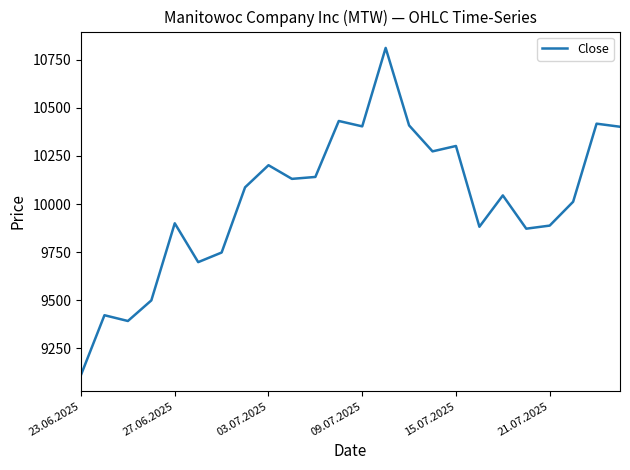

What is the smallest value displayed?

9112